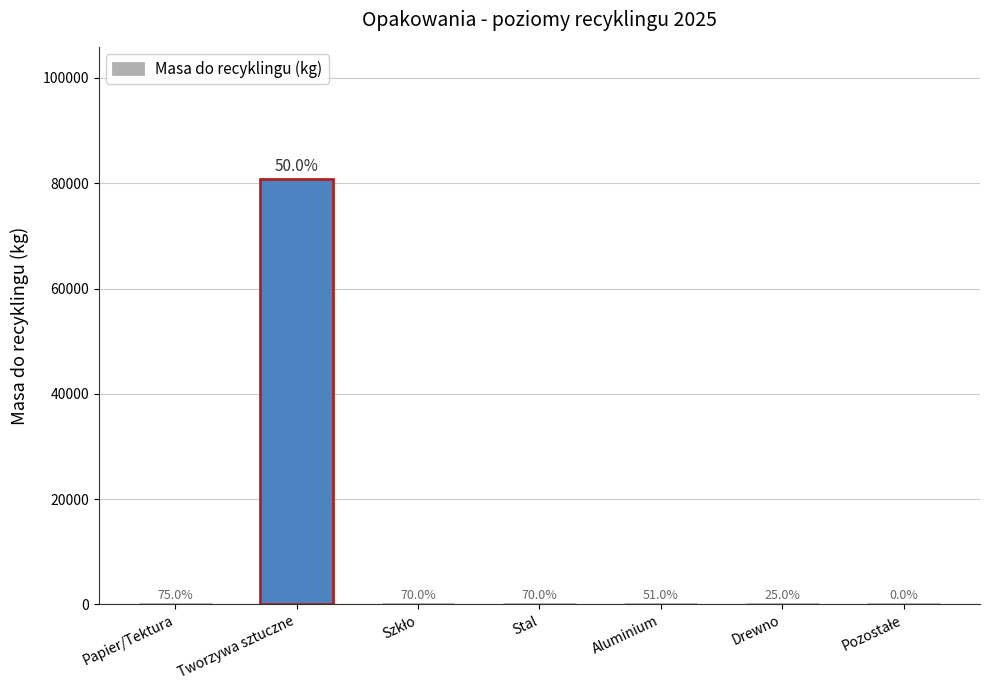

Are the bars horizontal?

No